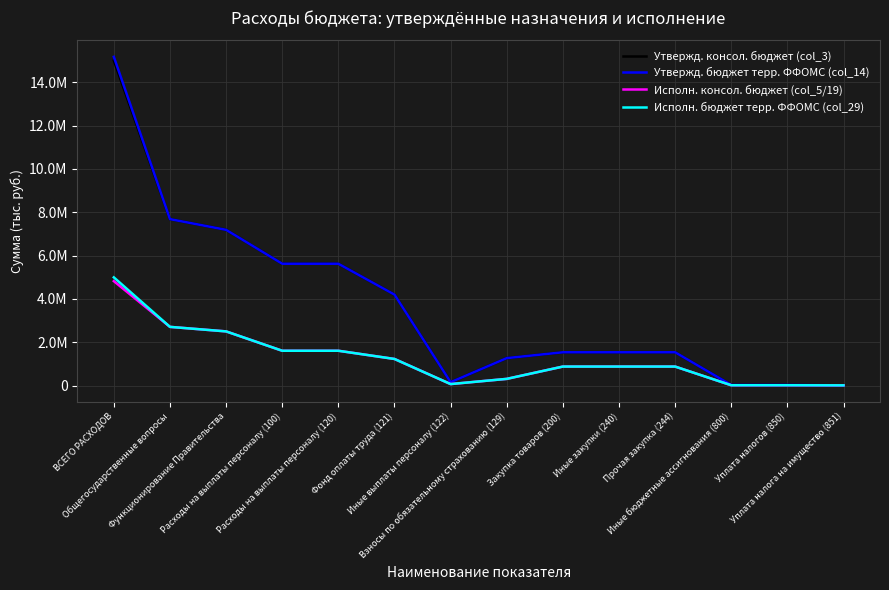

At which category is the sum across all series the highest?

ВСЕГО РАСХОДОВ